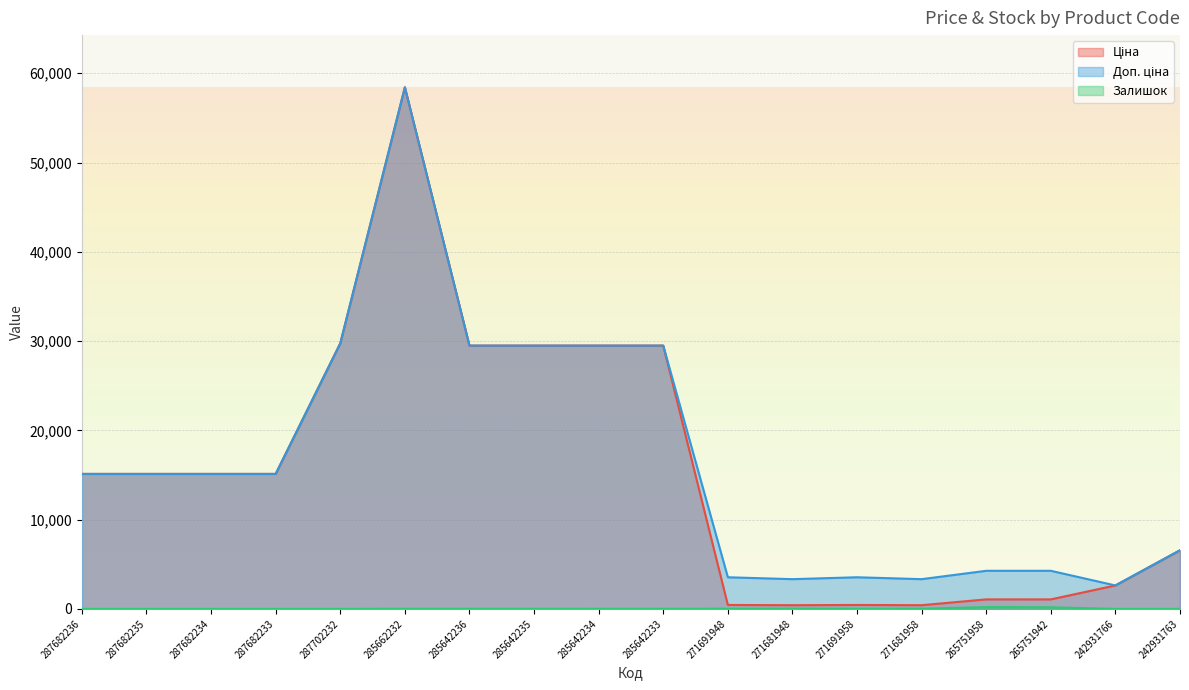

True or false: Ціна and Залишок cross at least once.

False